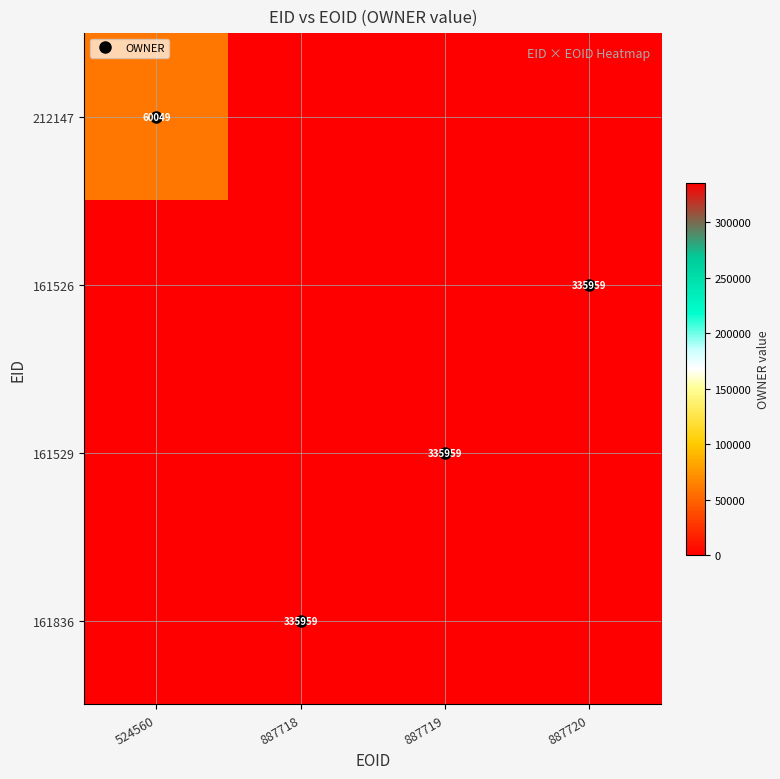

True or false: 161836 has a value of 217492 at 524560.

False